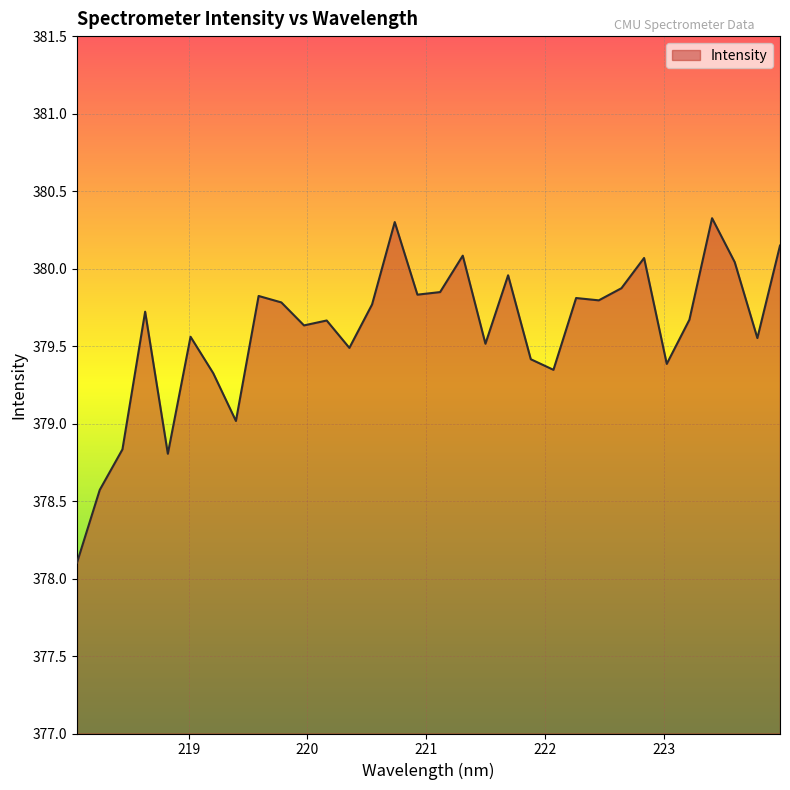

What is the smallest value displayed?

378.1